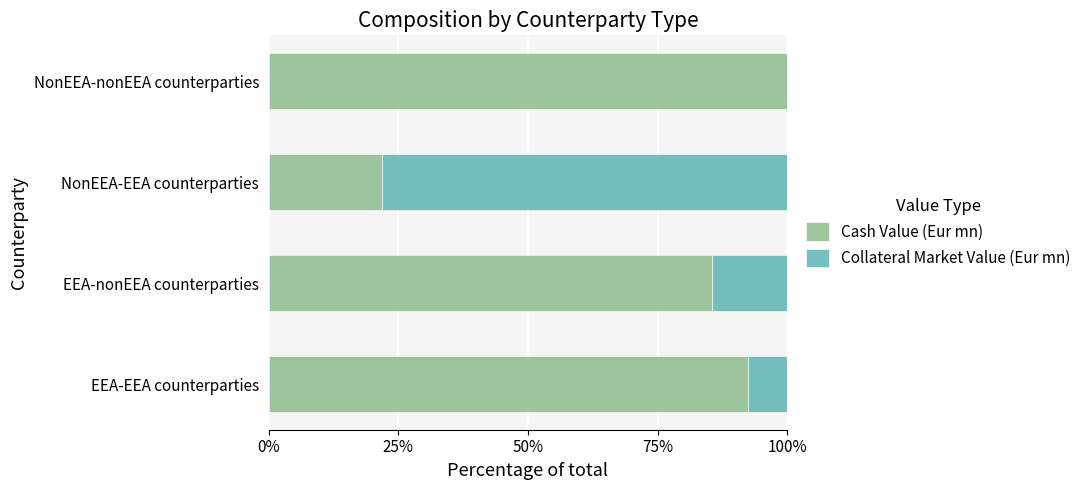

The Cash Value (Eur mn) series shows 164.0 at EEA-EEA counterparties. True or false?

False